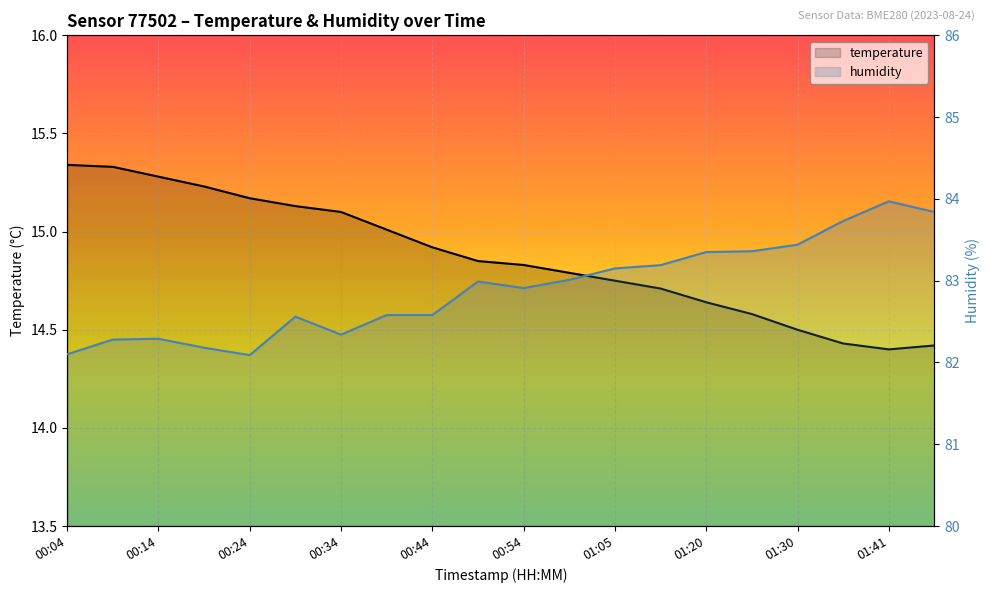

Reading right to left, transcribe all the data shown in this chart.

temperature: 14.4	14.4	14.4	14.5	14.6	14.6	14.7	14.8	14.8	14.8	14.8	14.9	15.0	15.1	15.1	15.2	15.2	15.3	15.3	15.3
humidity: 83.8	84.0	83.7	83.4	83.4	83.3	83.2	83.2	83.0	82.9	83.0	82.6	82.6	82.3	82.6	82.1	82.2	82.3	82.3	82.1